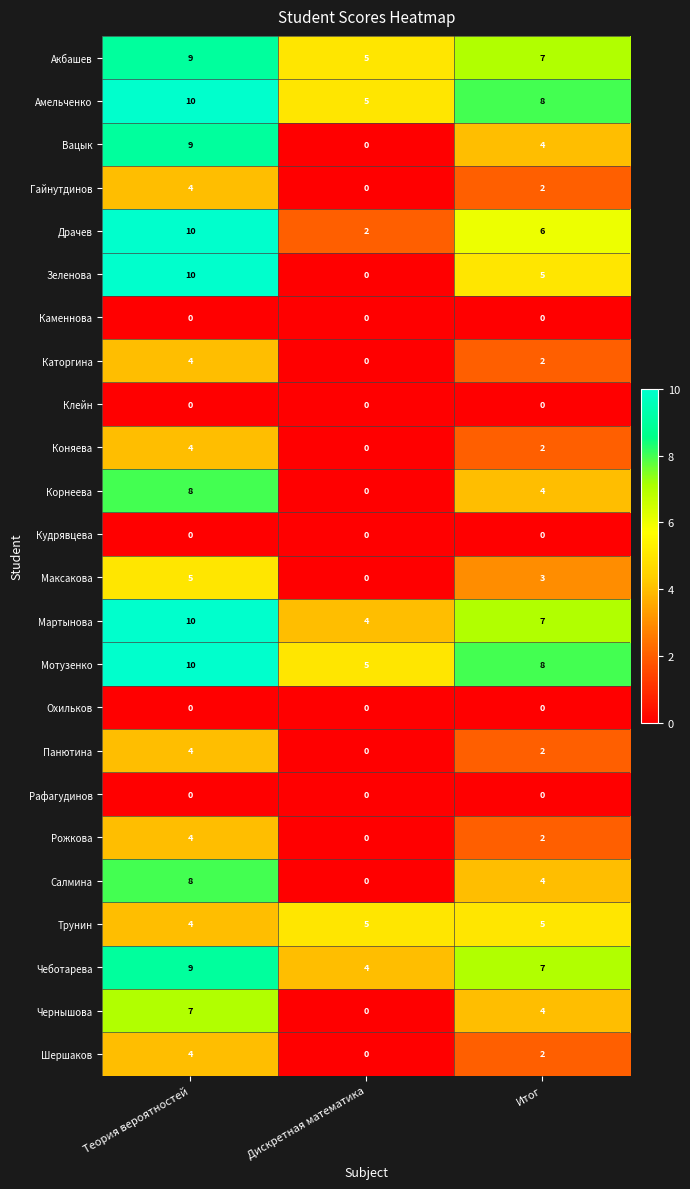

The value of Трунин at Теория вероятностей is 7. True or false?

False